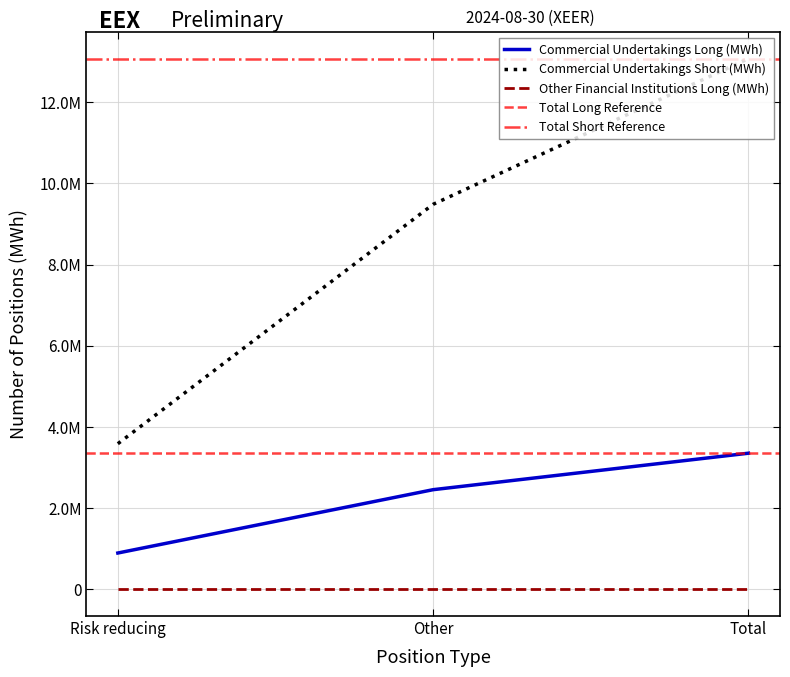

What is the value of the Commercial Undertakings Short (MWh) point at the 1st from the left?

3589752